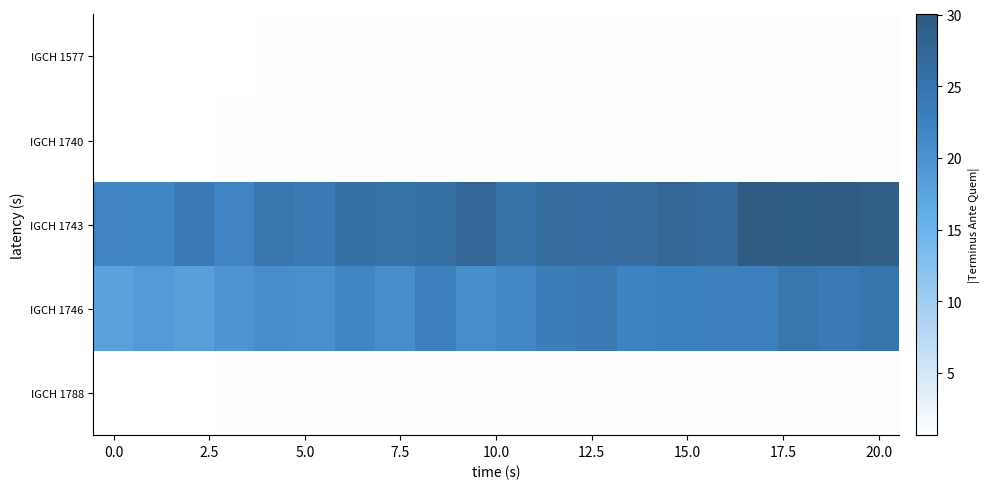

Reading left to right, list all the values displayed in this chart.

IGCH 1577: 0.7	0.7	0.7	0.8	0.8	0.9	0.9	0.8	0.9	0.9	0.9	0.9	0.9	1.0	1.0	1.0	1.0	0.9	1.0	1.0
IGCH 1740: 0.7	0.8	0.8	0.8	0.8	0.8	0.9	0.9	0.9	0.9	0.9	0.9	1.0	0.9	0.9	0.9	1.0	1.0	0.9	1.0
IGCH 1743: 22.1	21.9	24.1	22.2	24.8	24.2	25.8	25.6	26.0	27.5	25.5	26.3	26.1	26.5	27.6	26.9	29.6	29.4	30.0	29.3
IGCH 1746: 17.8	18.8	18.1	19.9	20.6	20.5	21.9	20.7	22.8	20.9	21.7	23.4	24.1	22.3	22.8	22.9	22.9	24.8	24.2	24.9
IGCH 1788: 0.7	0.7	0.8	0.8	0.8	0.8	0.8	0.8	0.8	0.9	0.9	0.9	0.9	0.9	0.9	0.9	0.9	1.0	1.0	1.0